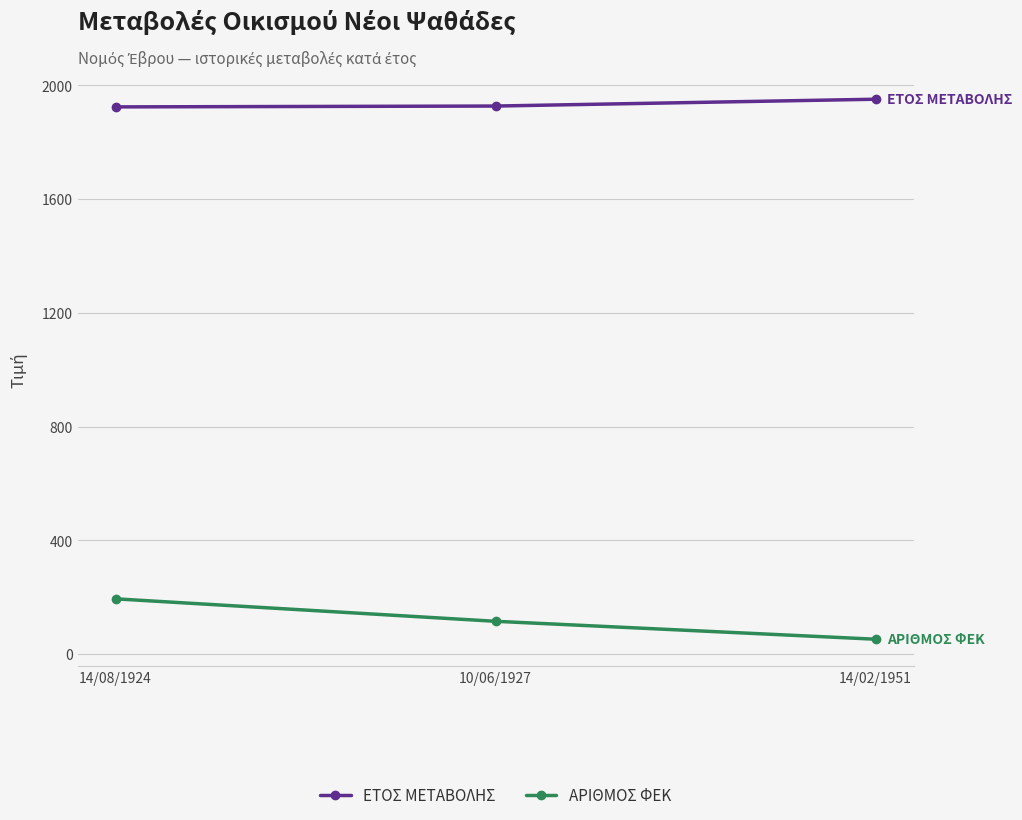

How many lines are shown in the chart?

2